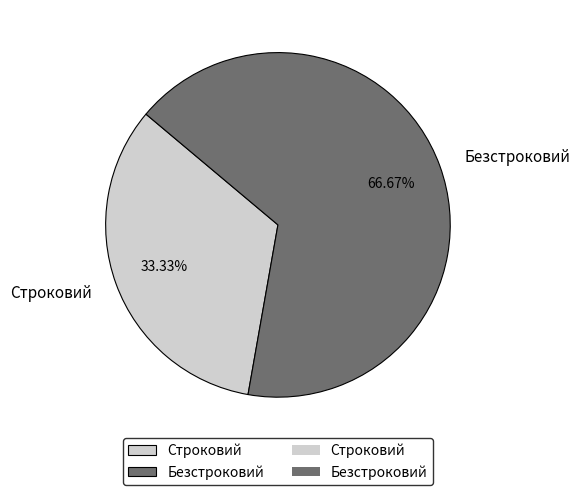

To the nearest percent, what percentage of the pie is Безстроковий?

67%